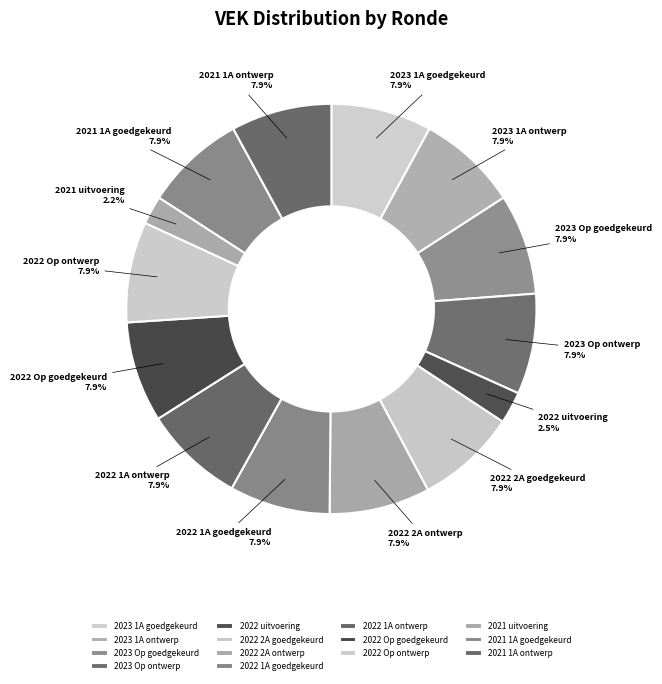

How many segments does this pie chart have?

14